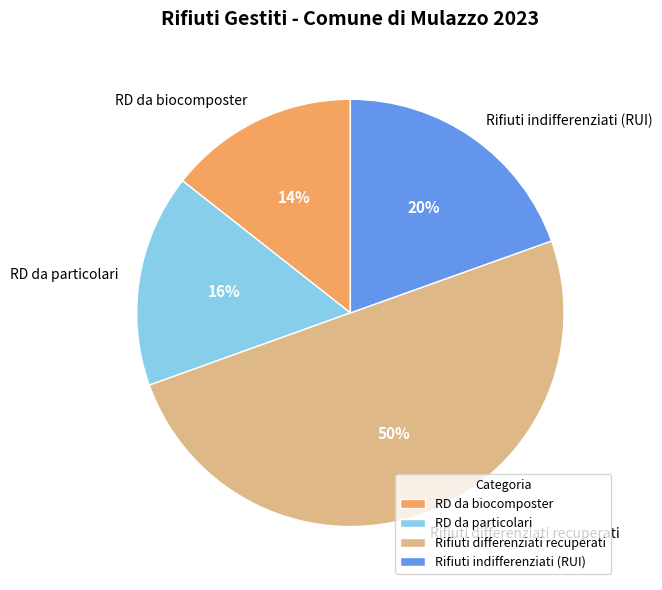

Is RD da biocomposter the majority of the pie?

No